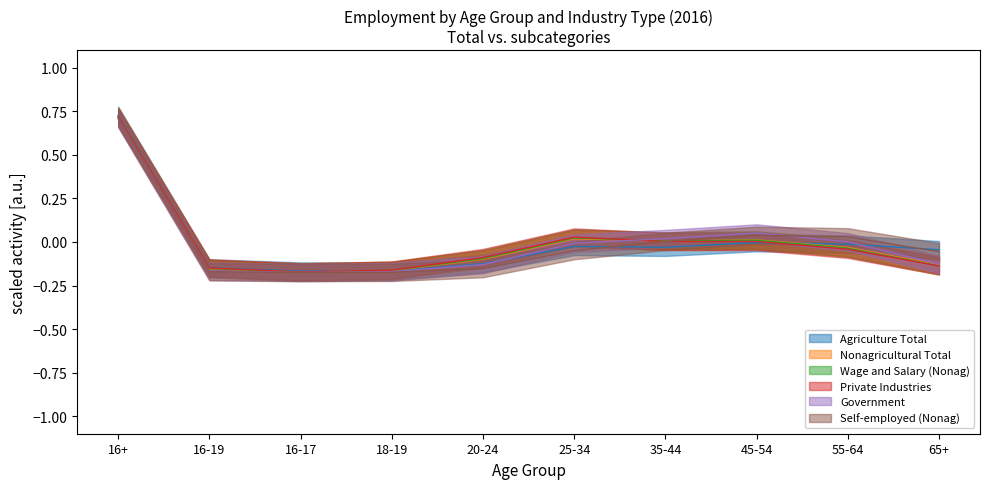

How many values in Agriculture Total are above zero?

1